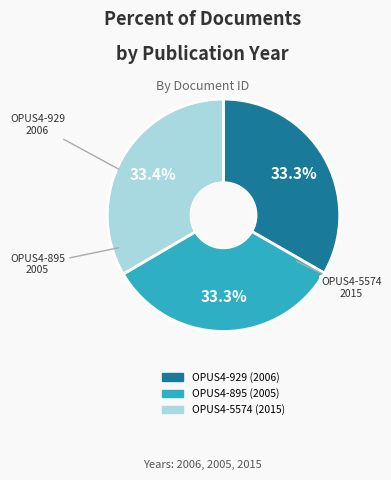

Is it true that OPUS4-929 is 33% of the pie?

True